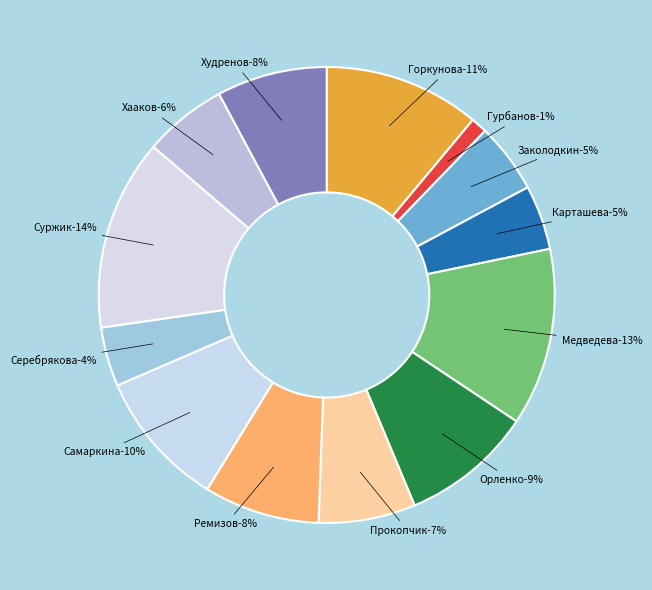

To the nearest percent, what percentage of the pie is Медведева?

13%